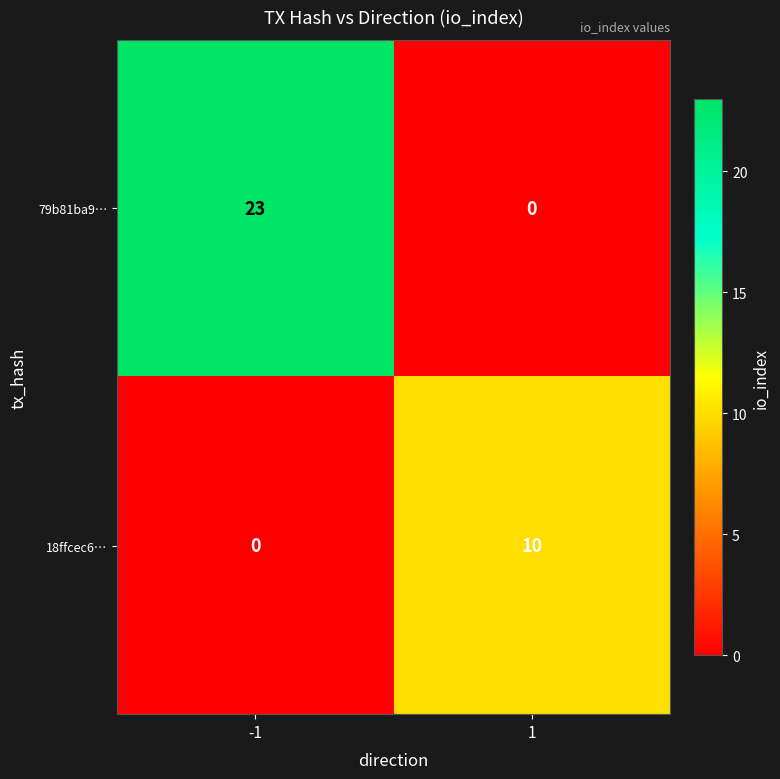

True or false: 79b81ba9… has a value of 23 at -1.

True